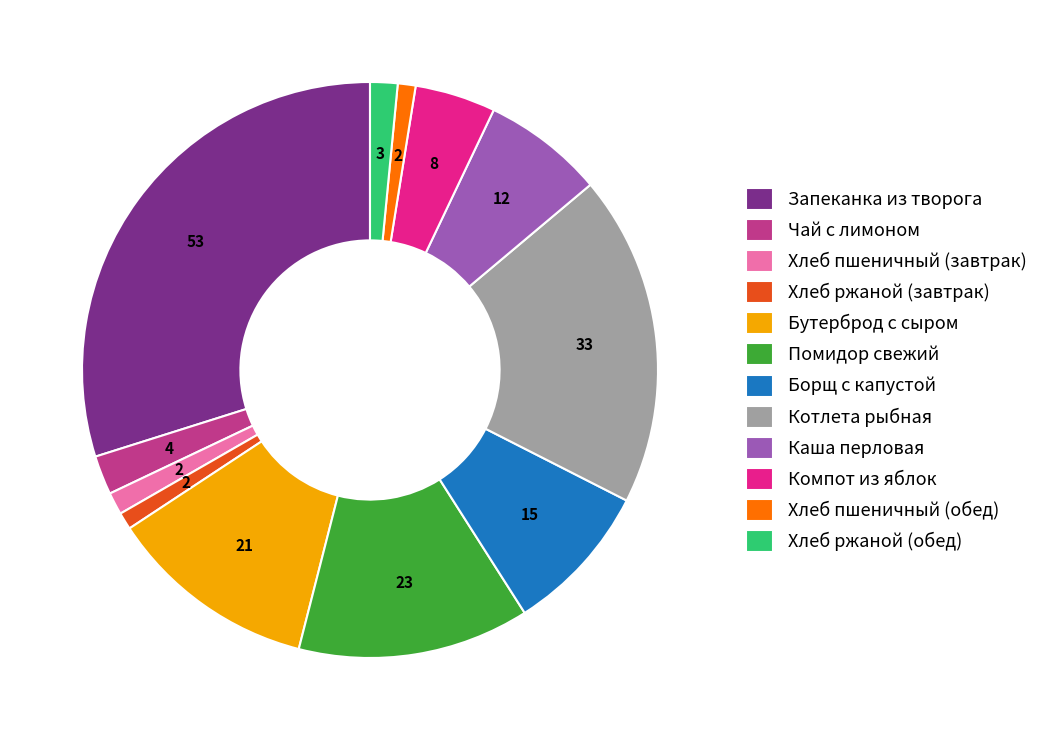

What is the ratio of the value at Борщ с капустой to the value at Чай с лимоном?

3.9